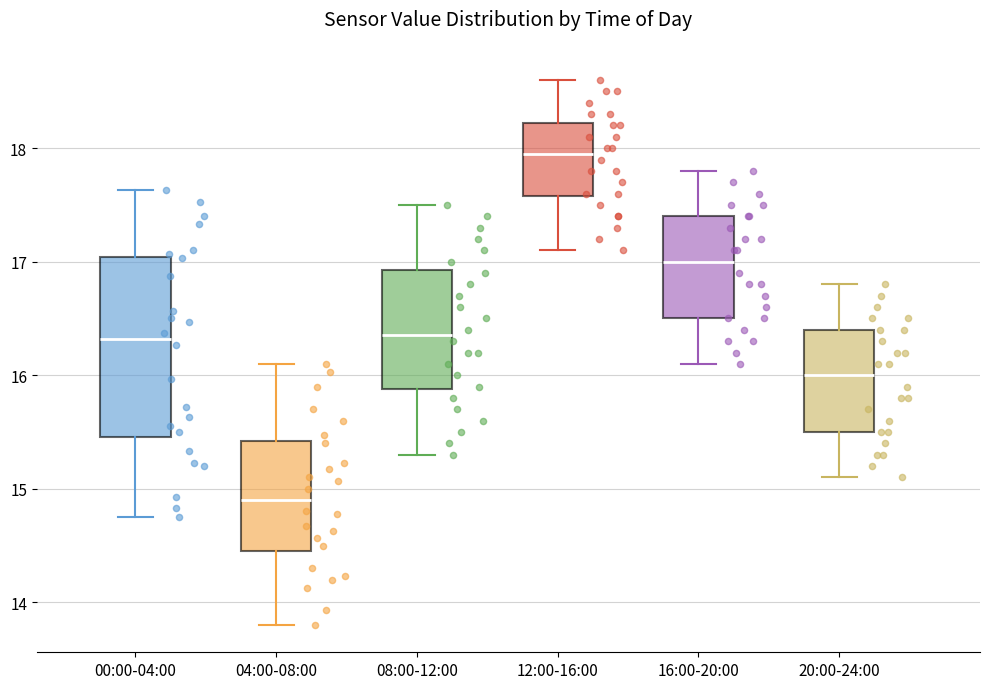

Reading left to right, transcribe this box plot: for each box, give where its median line is, the range the box spans, and where its two whiskers end, as read against the y-axis. The values are not printed on the chart, so give them approximately, as read against the axis.

00:00-04:00: median 16.3, box 15.5 to 17.0, whiskers 14.8 to 17.6
04:00-08:00: median 14.9, box 14.5 to 15.4, whiskers 13.8 to 16.1
08:00-12:00: median 16.4, box 15.9 to 16.9, whiskers 15.3 to 17.5
12:00-16:00: median 18.0, box 17.6 to 18.2, whiskers 17.1 to 18.6
16:00-20:00: median 17.0, box 16.5 to 17.4, whiskers 16.1 to 17.8
20:00-24:00: median 16.0, box 15.5 to 16.4, whiskers 15.1 to 16.8